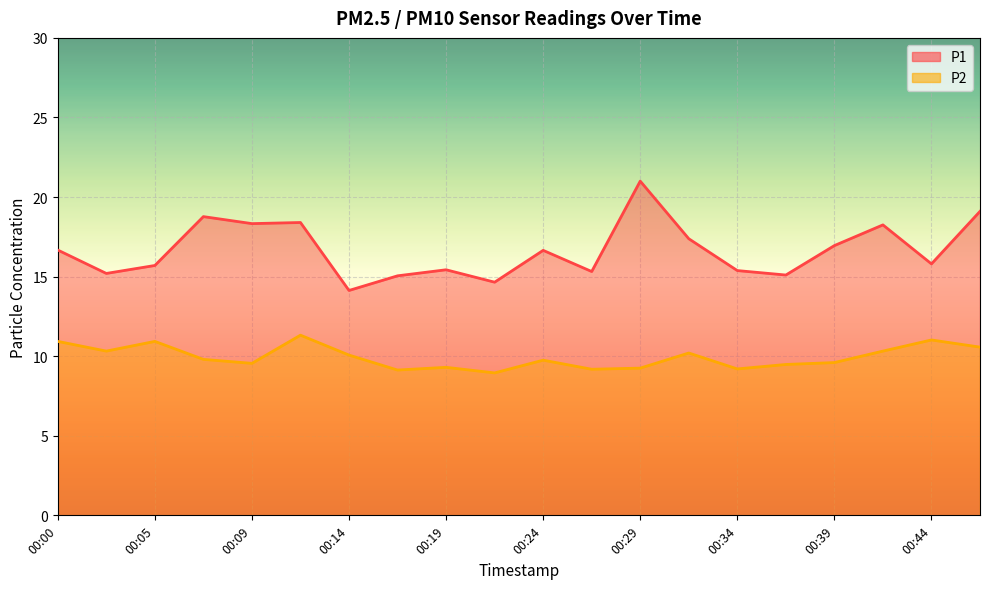

How many lines are shown in the chart?

2